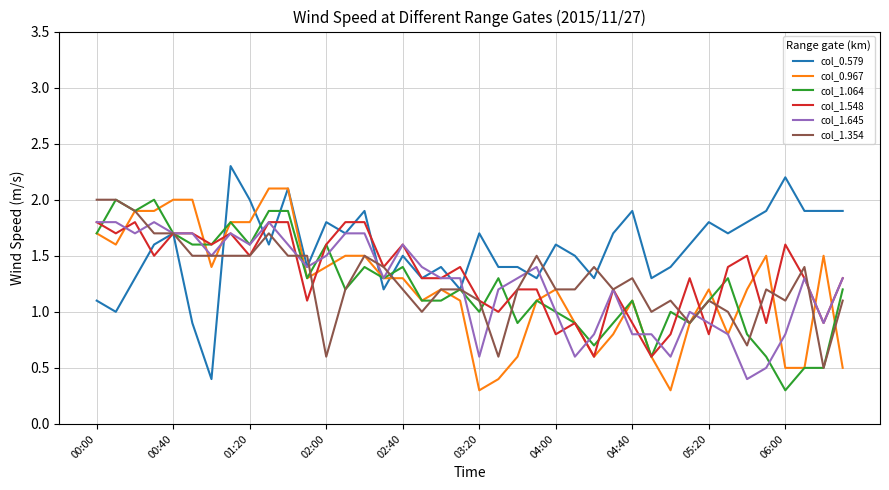

What is the maximum value shown in the chart?

2.3